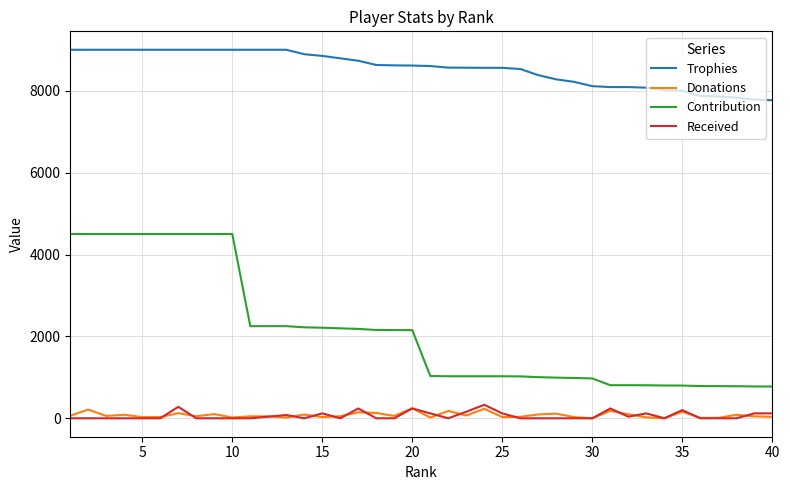

True or false: Contribution and Trophies cross at least once.

False